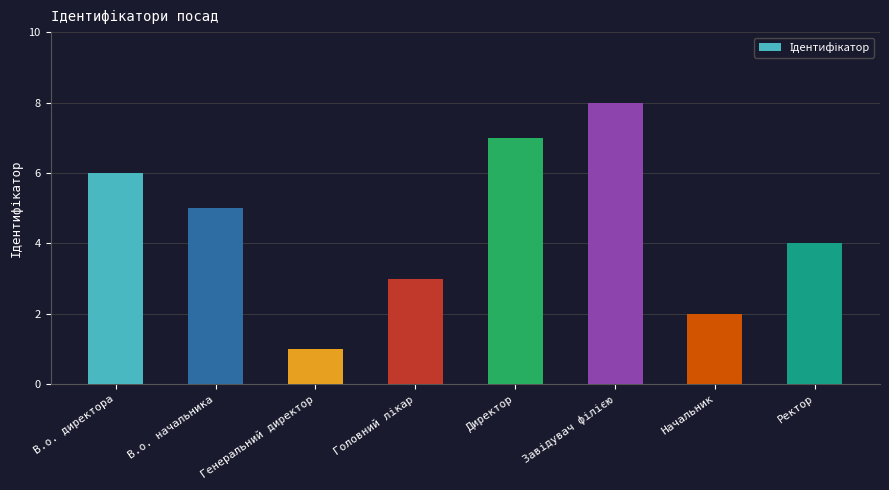

What is the value of the 5th bar from the left?

7